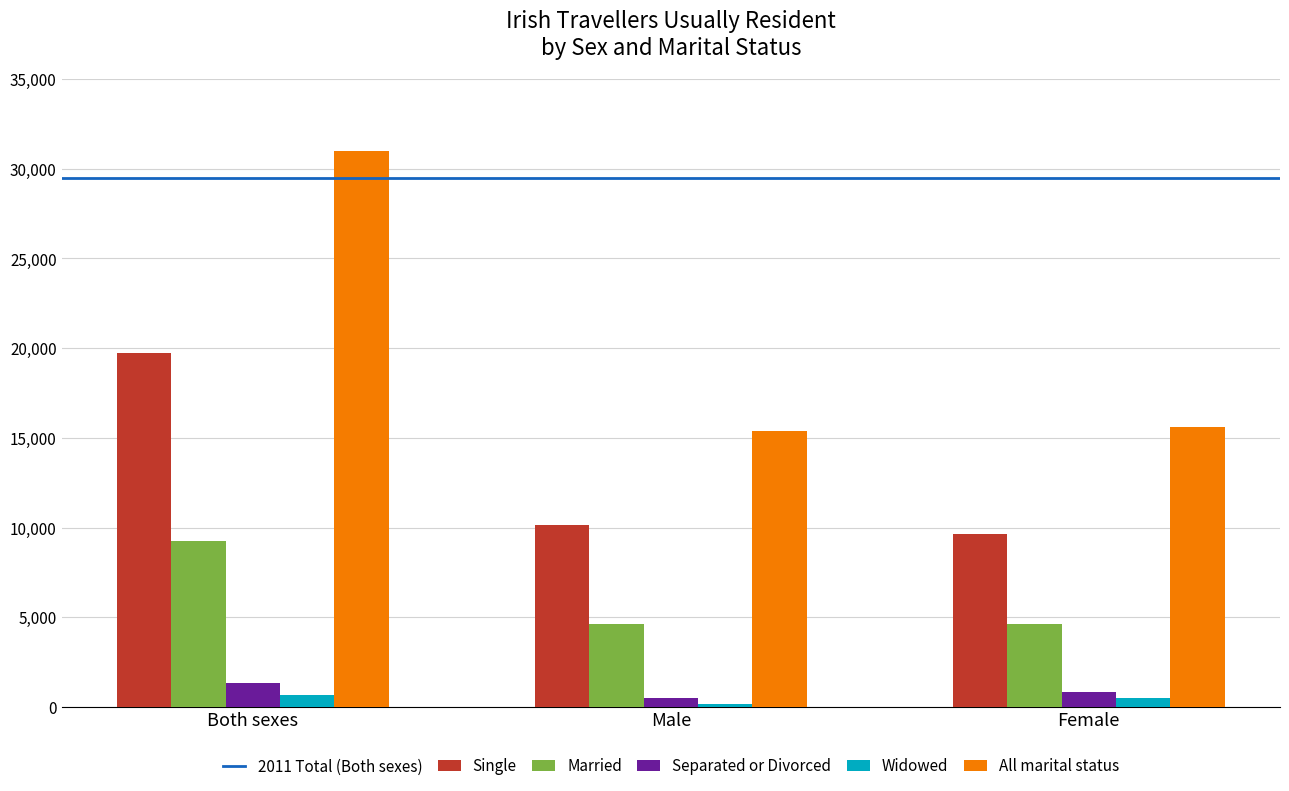

What is the difference between the maximum and minimum values in the Married series?

4634